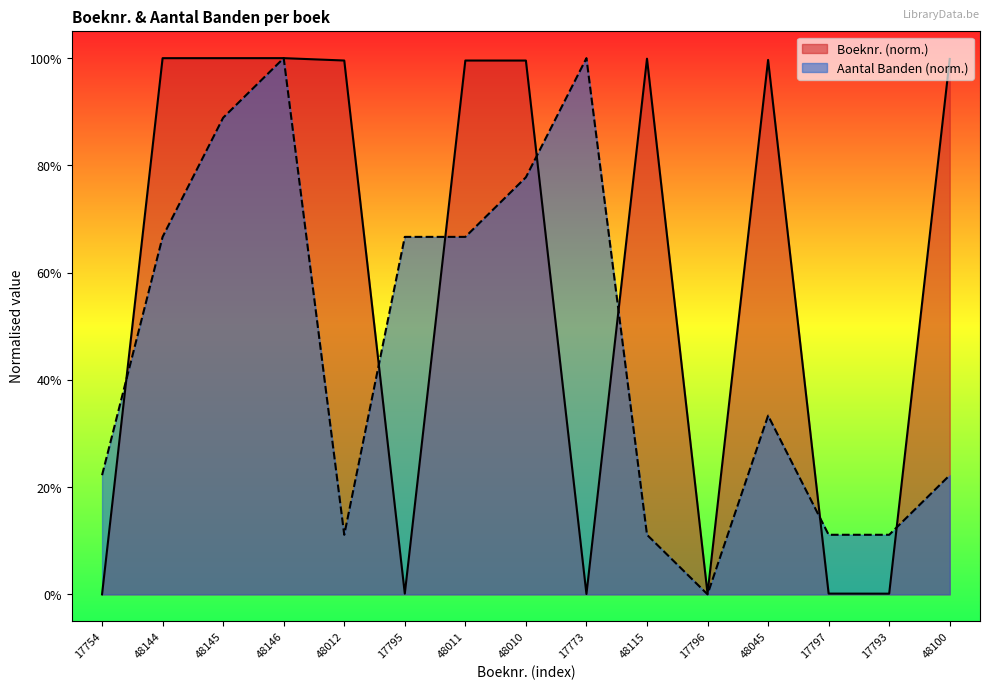

Between 48010 and 48045, which series saw the biggest shift?

Aantal Banden (norm.)